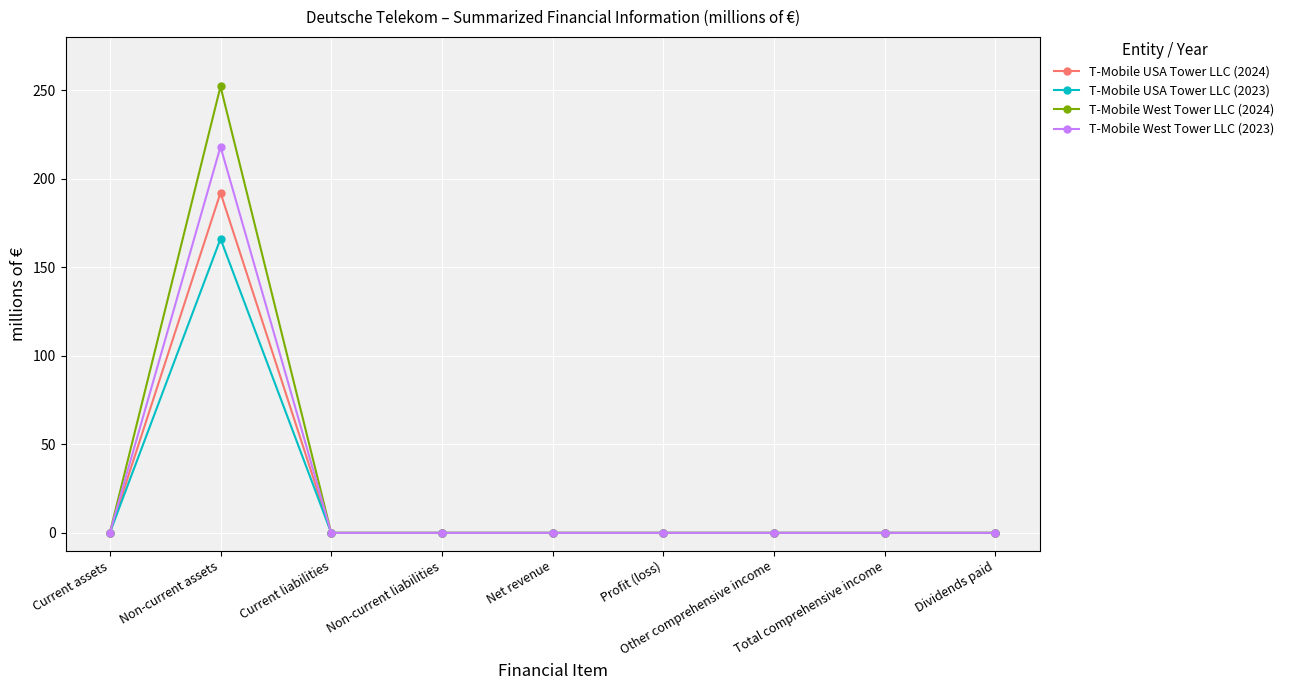

At which category is the sum across all series the highest?

Non-current assets